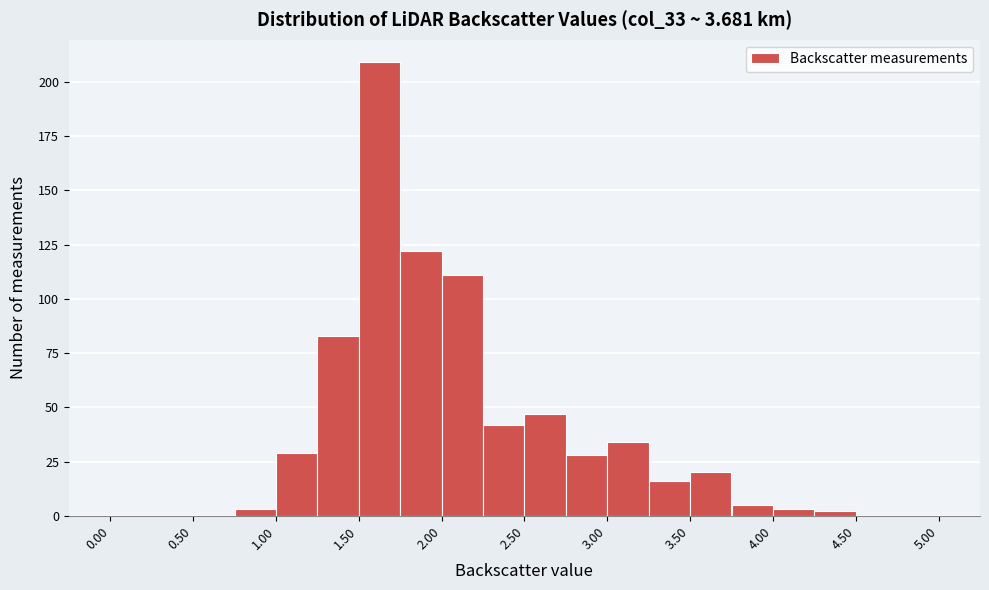

Over which range of the x-axis is the bar tallest?

1.50 to 1.75